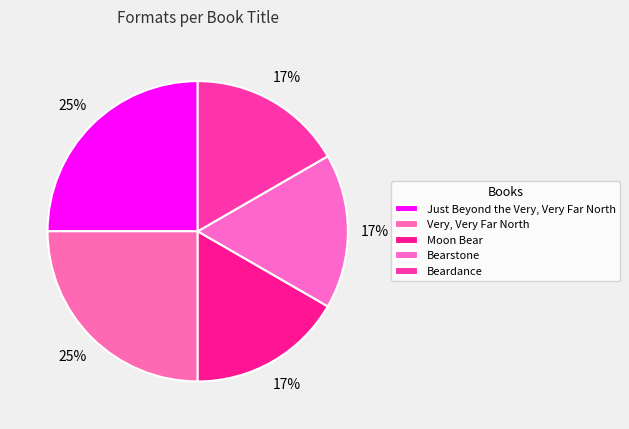

Approximately how many times larger is the value at Just Beyond the Very, Very Far North compared to Very, Very Far North?

1.0